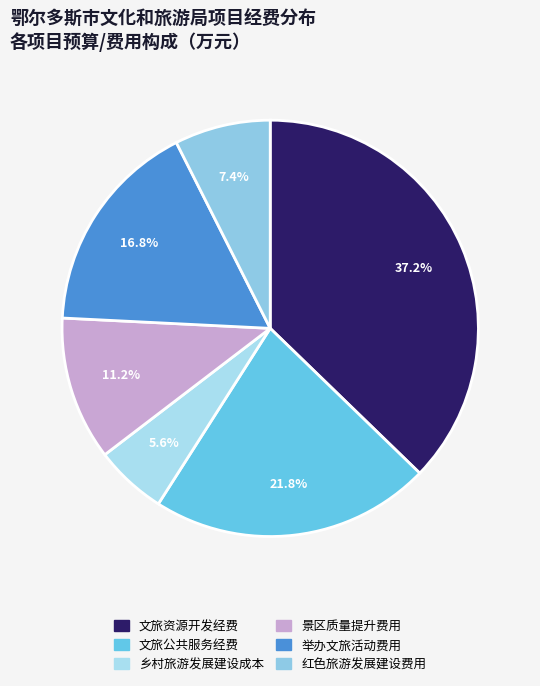

Combined, what portion of the pie is 举办文旅活动费用 and 红色旅游发展建设费用?

24.2%